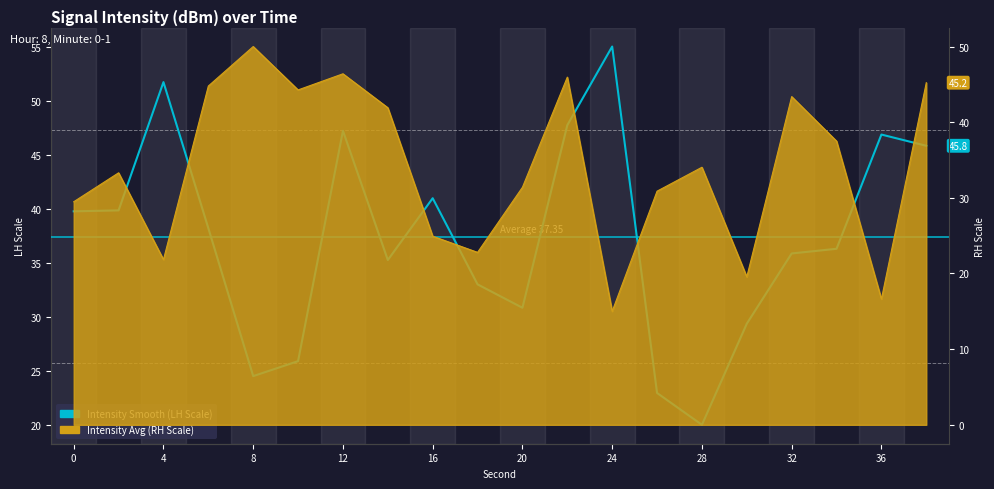

Count the number of categories in the chart.

20